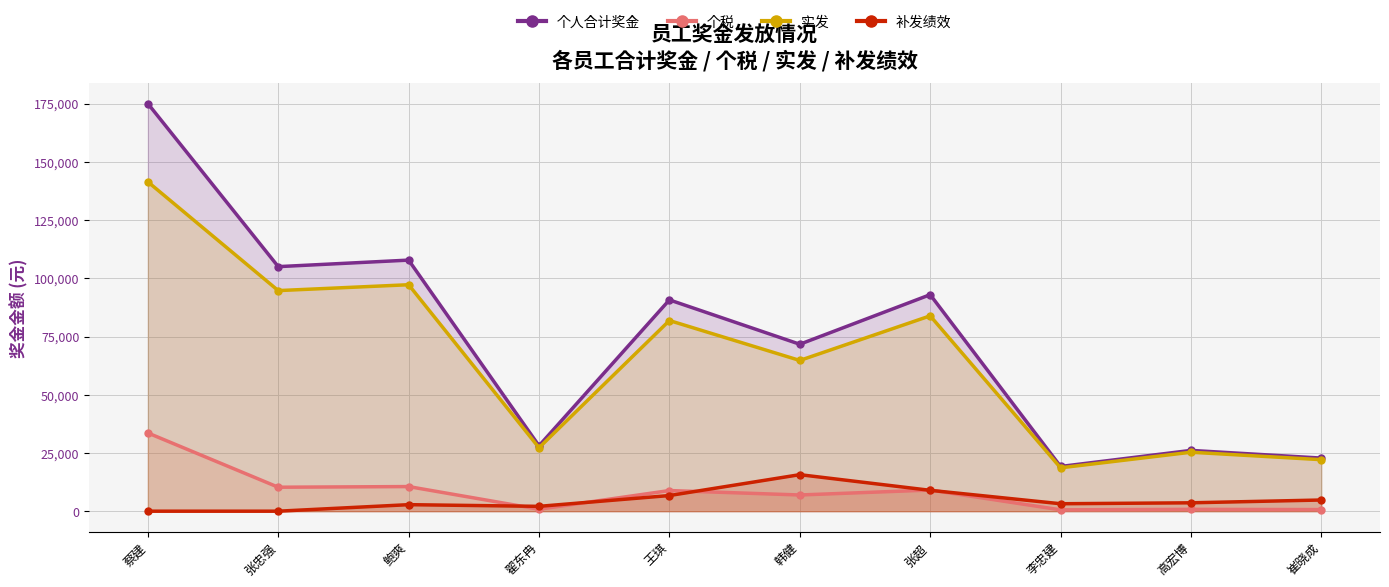

Which series has the largest range (max minus min)?

个人合计奖金